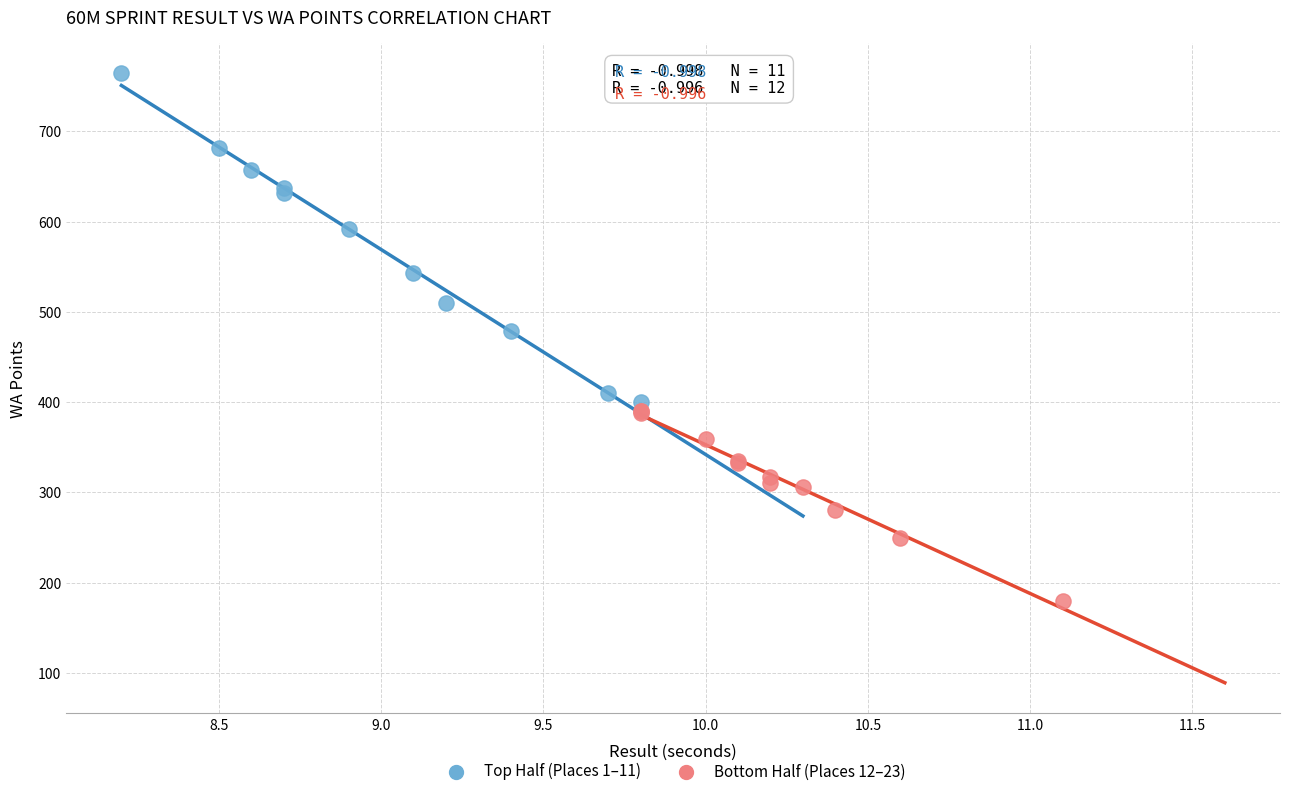

Which series contains the highest Y value?

Top Half (Places 1–11)